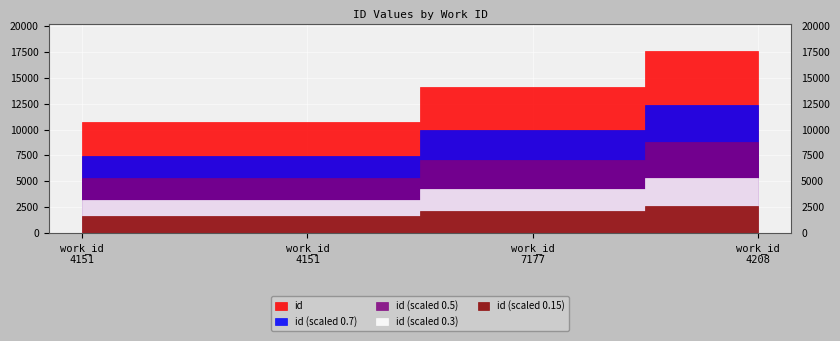

What value does the data have at 4151, to the nearest 100?

10700